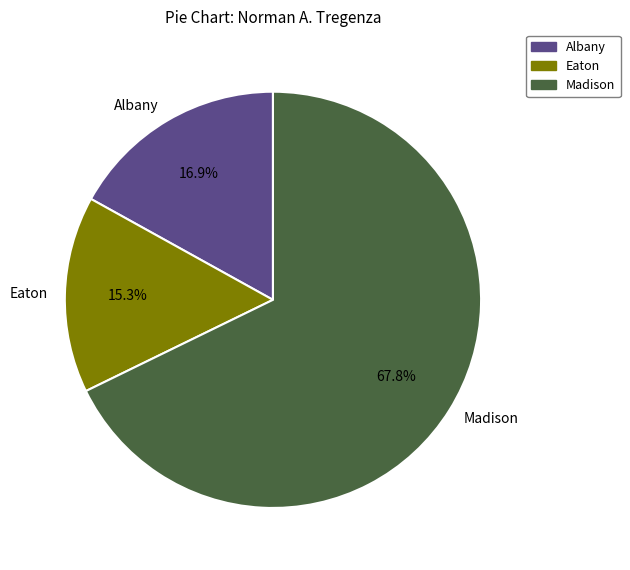

True or false: Eaton accounts for 15% of the total.

True